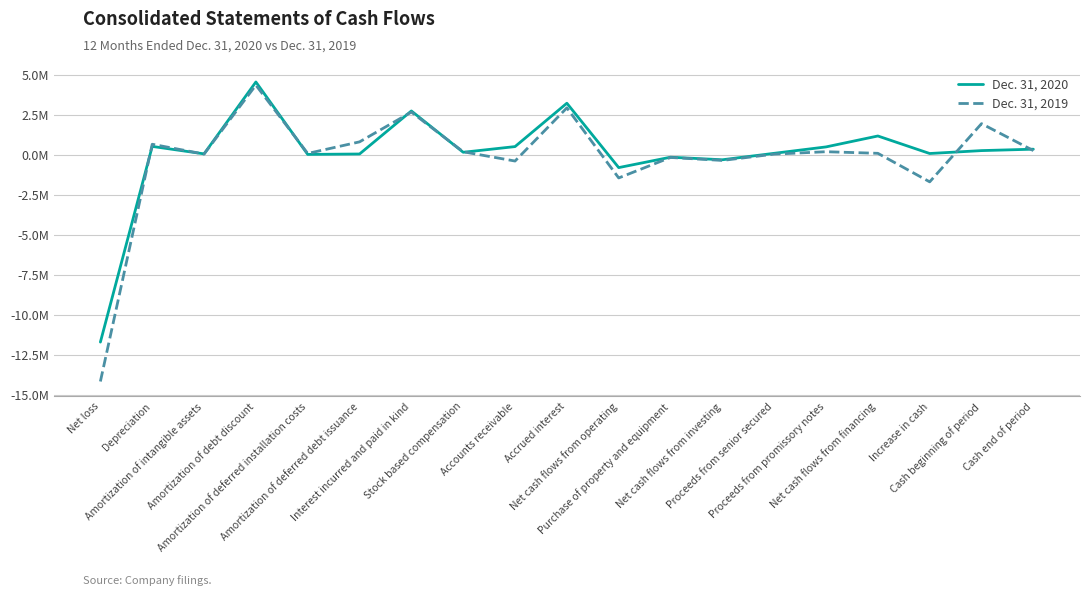

What are all the series names shown in the legend?

Dec. 31, 2020, Dec. 31, 2019